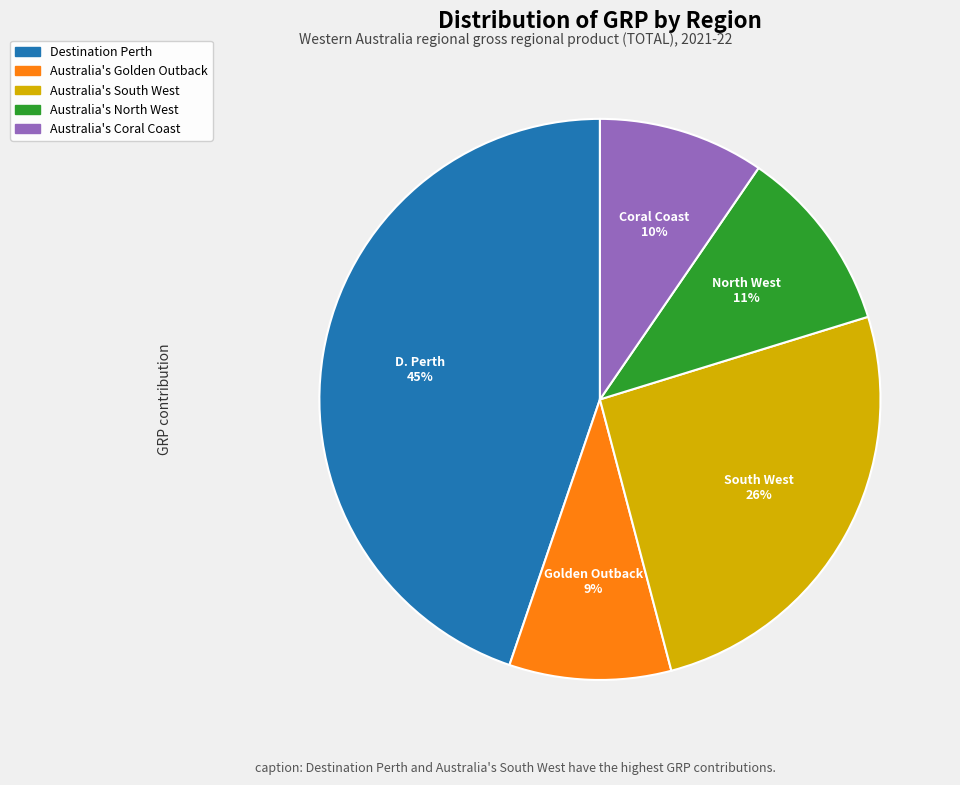

True or false: Australia's Coral Coast accounts for 10% of the total.

True